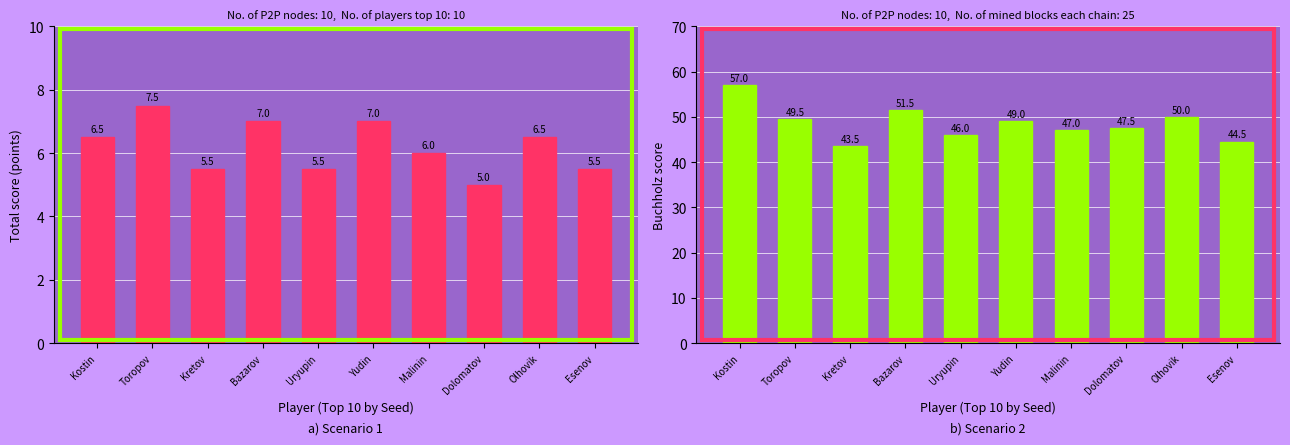

Reading right to left, list all the values displayed in this chart.

Points: 5.5	6.5	5.0	6.0	7.0	5.5	7.0	5.5	7.5	6.5
Buchholz: 44.5	50.0	47.5	47.0	49.0	46.0	51.5	43.5	49.5	57.0